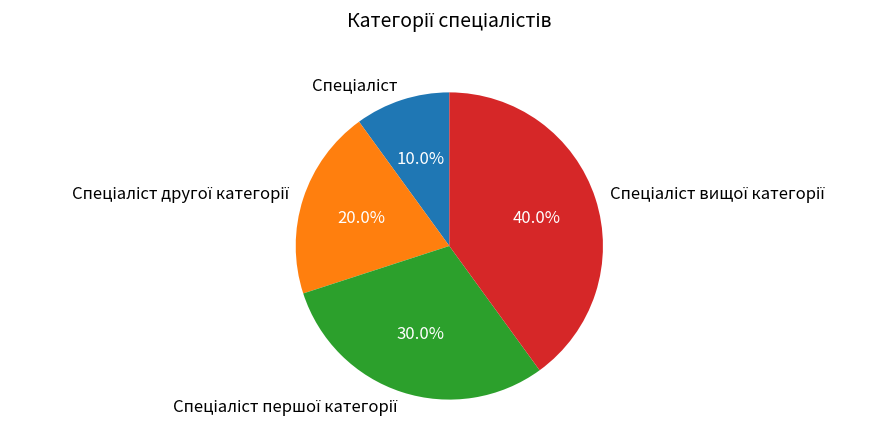

Does any single category account for the majority?

No